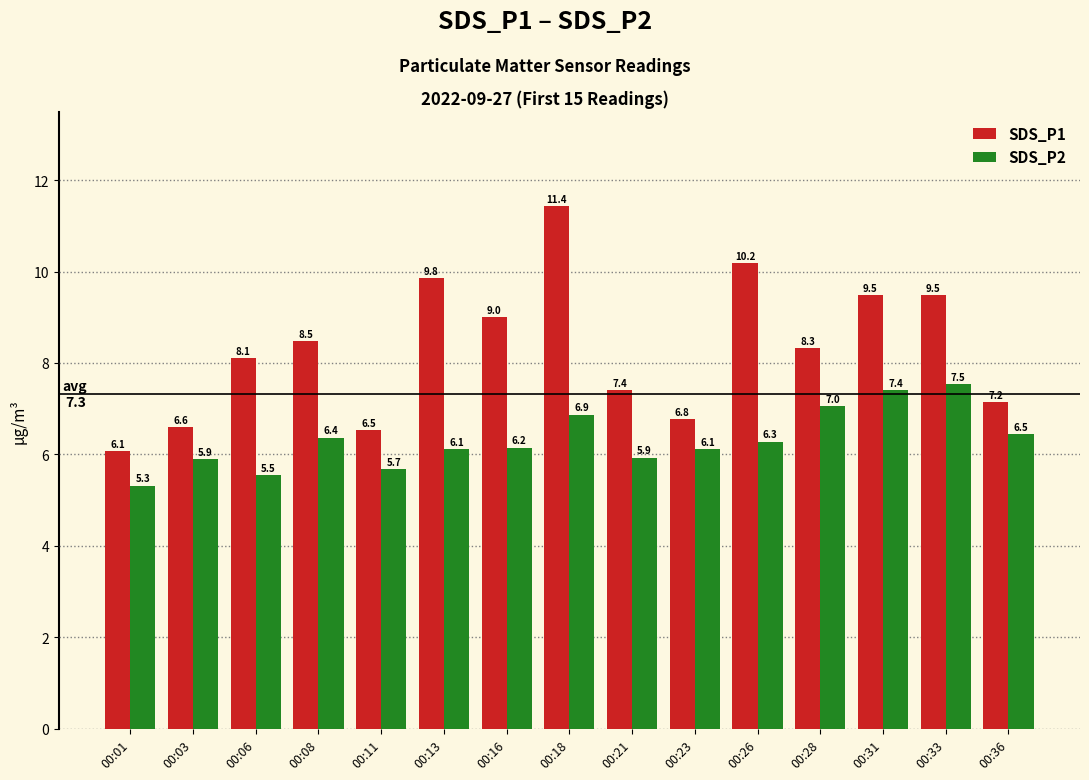

What is the difference between the maximum and minimum values in the SDS_P1 series?

5.4